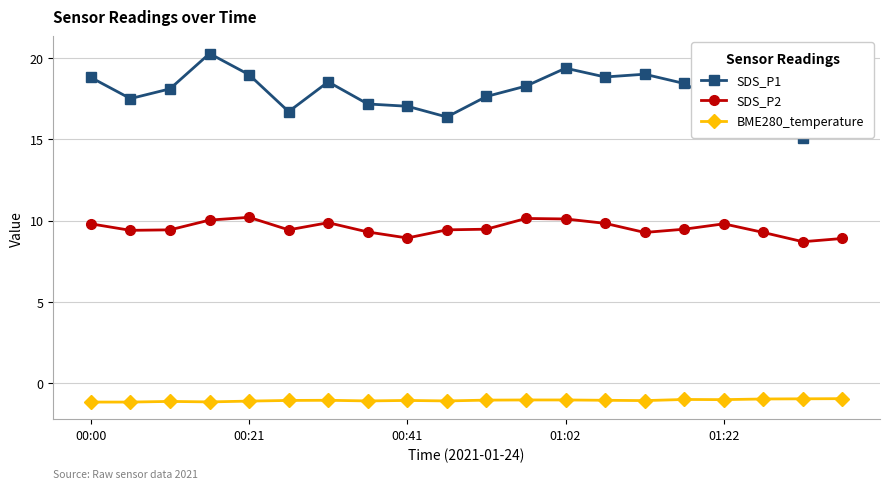

How many distinct data groups are displayed?

3